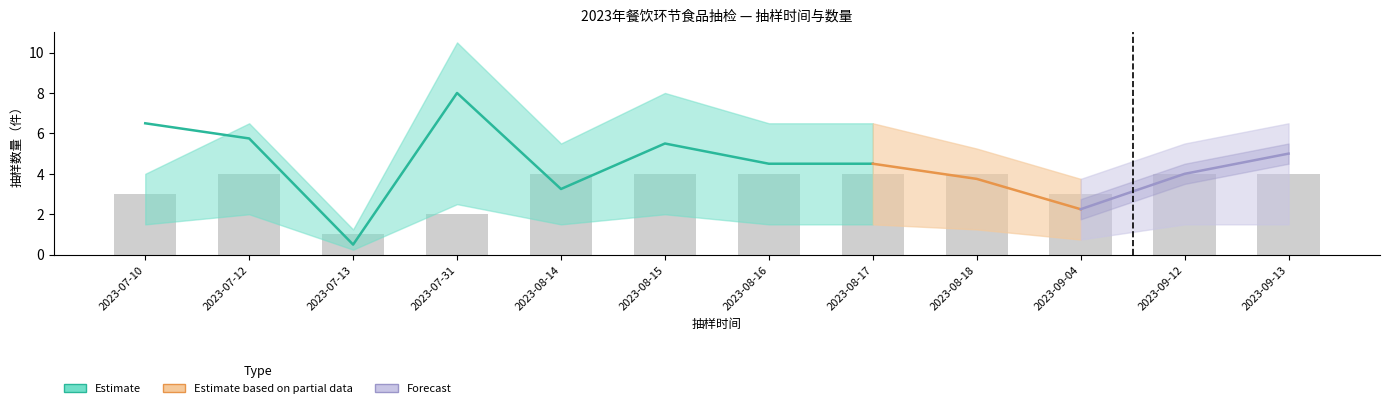

How many categories are shown in the chart?

12